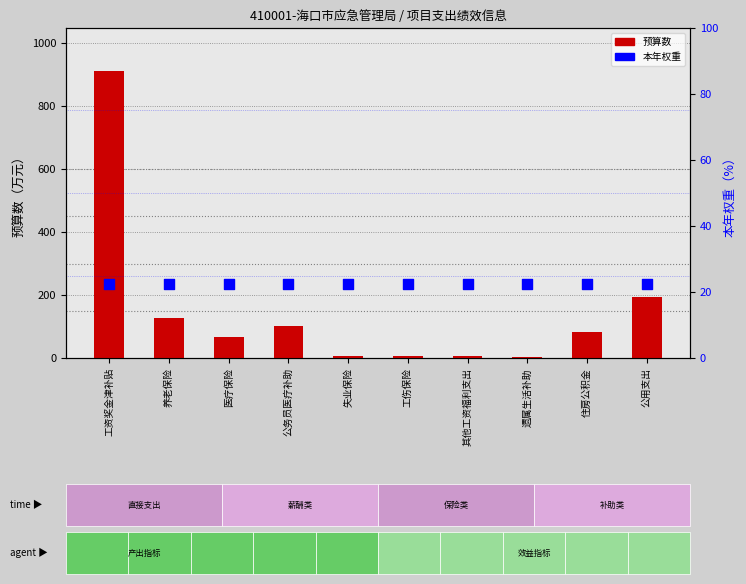

What are all the series names shown in the legend?

预算数, 本年权重